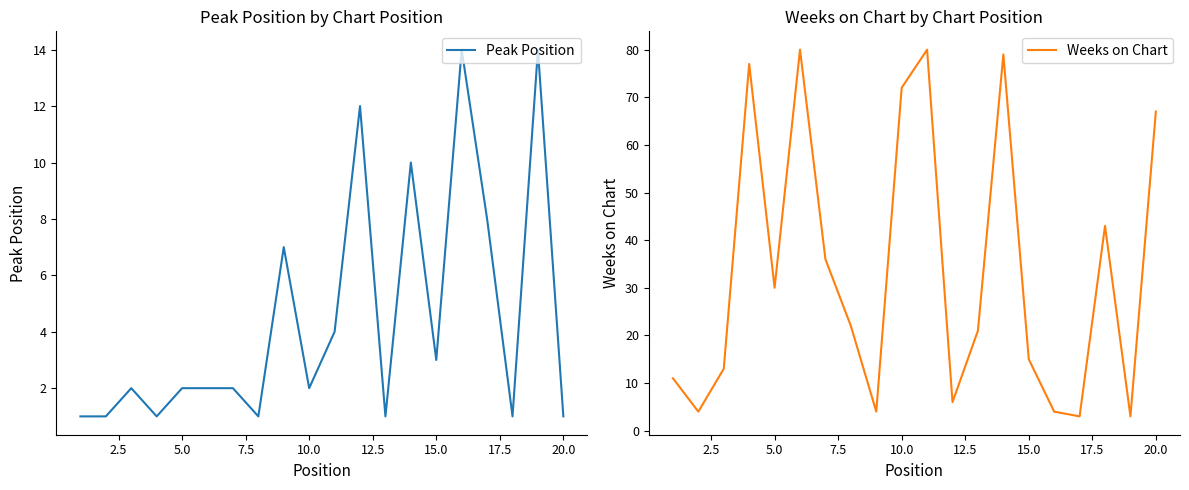

What is the difference between the maximum and minimum values in the Weeks on Chart series?

77